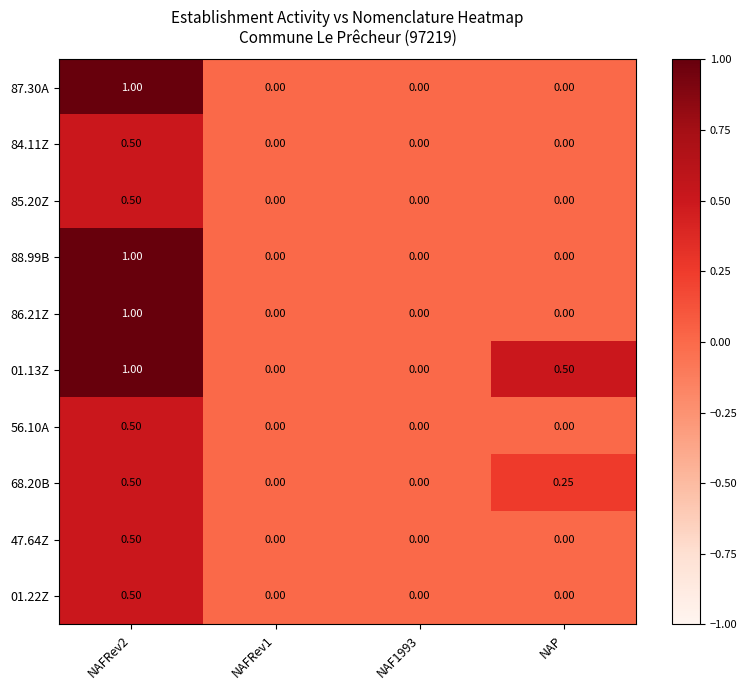

How many categories are shown in the chart?

4